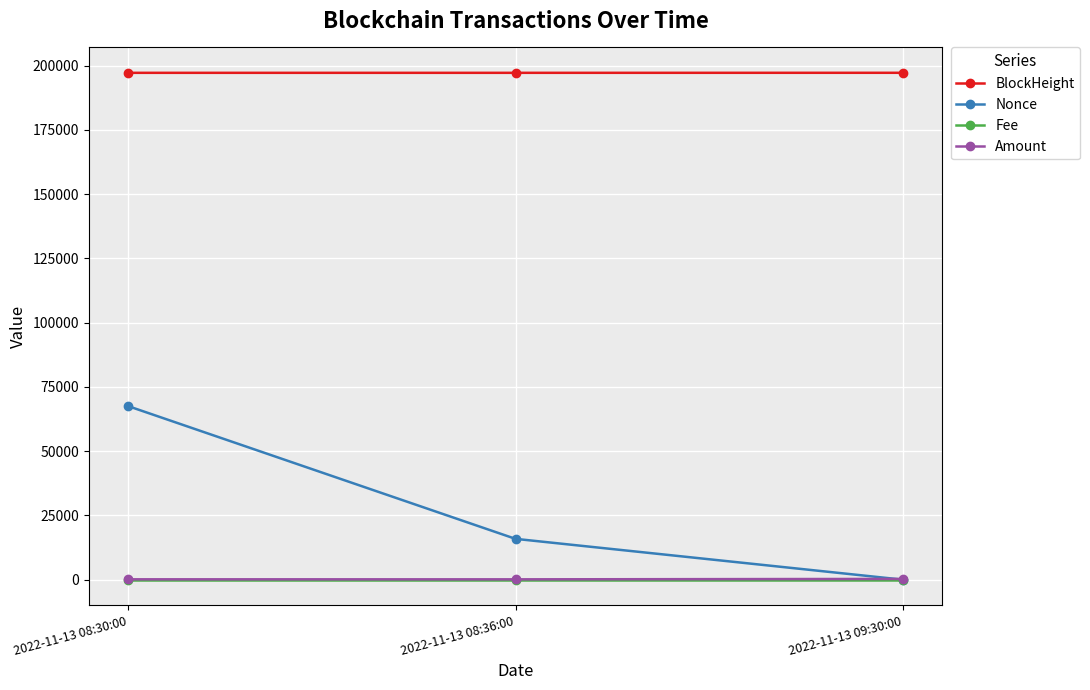

Which series has the largest range (max minus min)?

Nonce